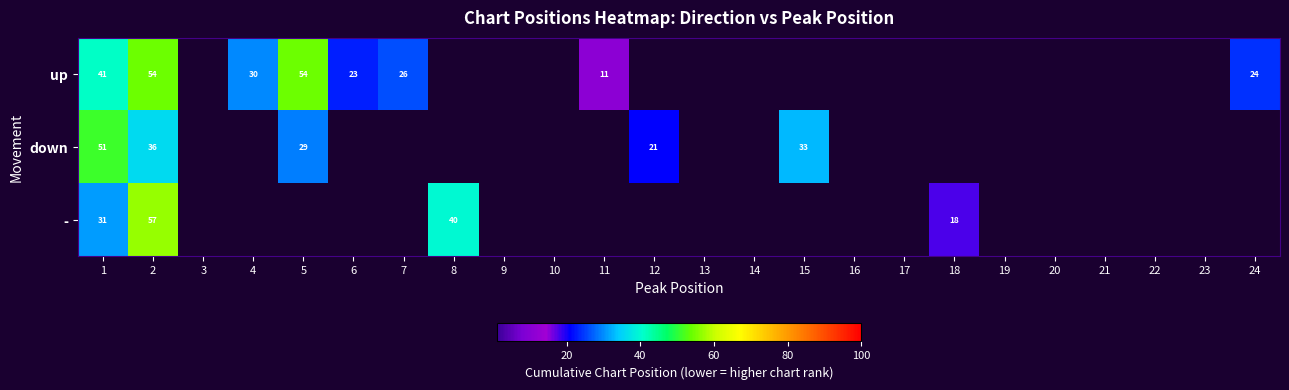

The down series shows 16 at 5. True or false?

False